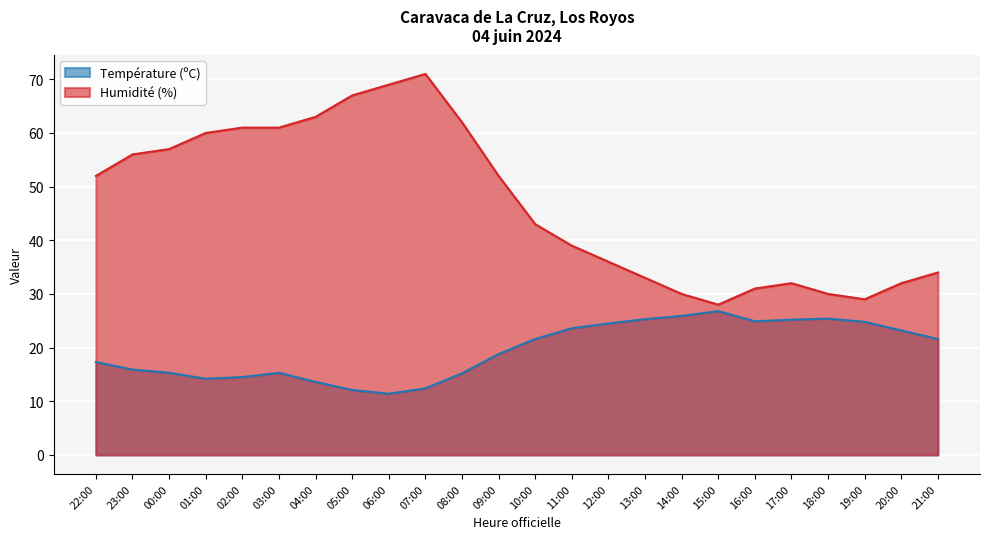

What are all the series names shown in the legend?

Température (ºC), Humidité (%)